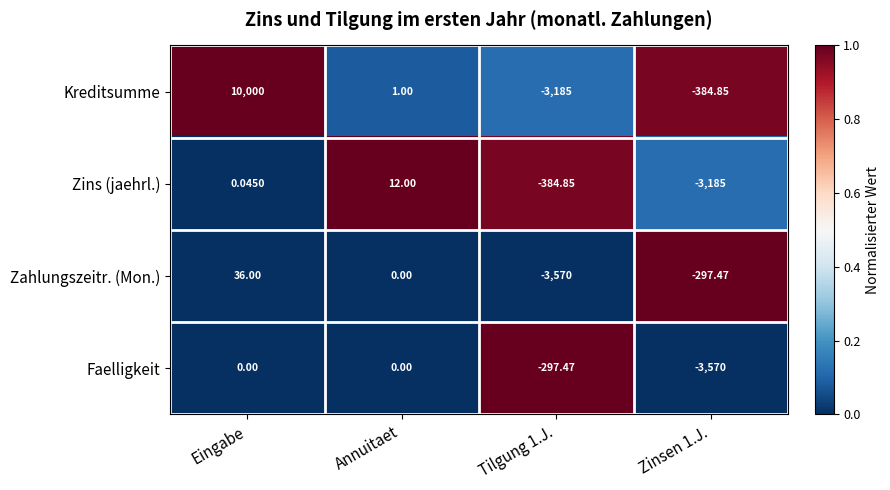

Rank the series by their maximum value, from lowest to highest.

Faelligkeit, Zins (jaehrl.), Zahlungszeitr. (Mon.), Kreditsumme